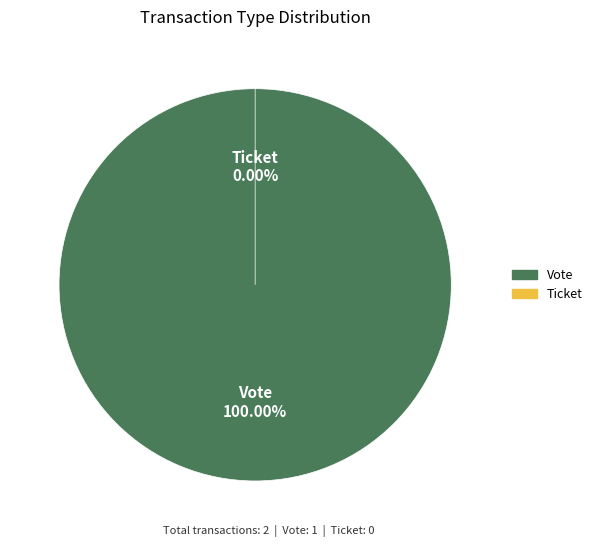

The Vote slice represents 100% of the pie. True or false?

True